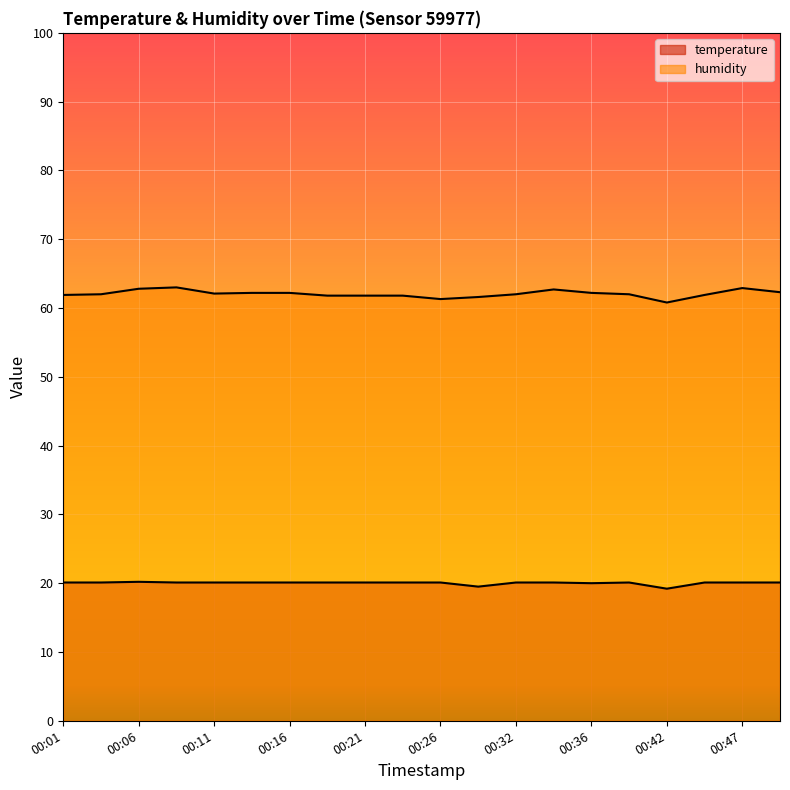

Where does the humidity series first go above 62?

00:06